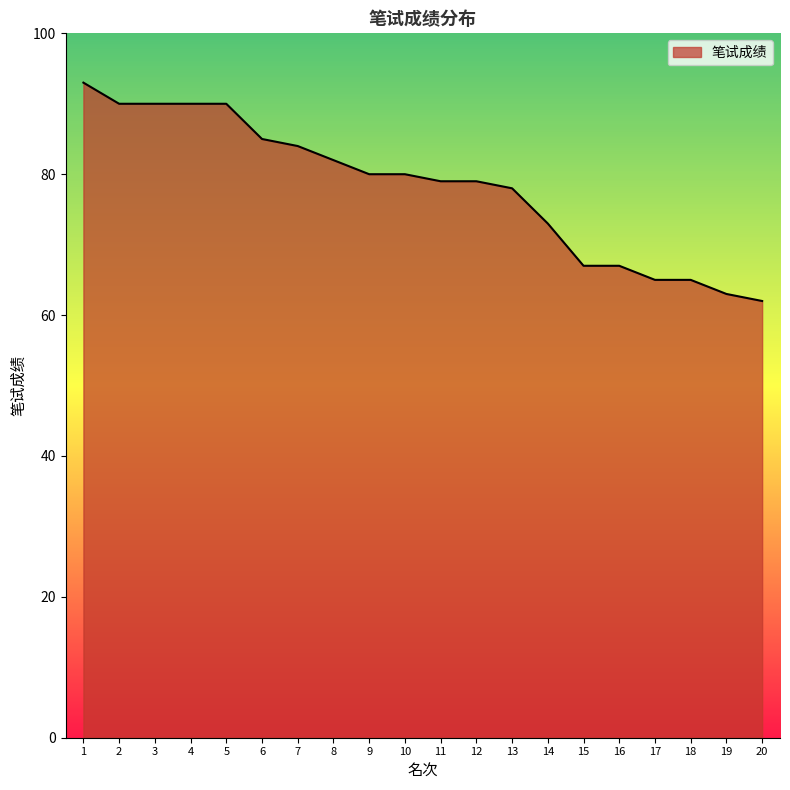

Between 10 and 15, which is larger?

10